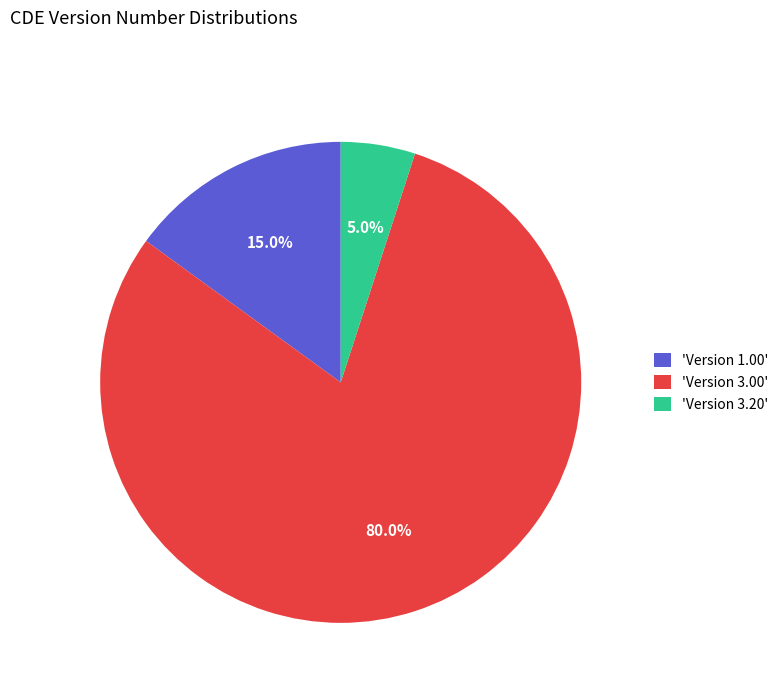

Rank the categories by value from lowest to highest.

'Version 3.20', 'Version 1.00', 'Version 3.00'